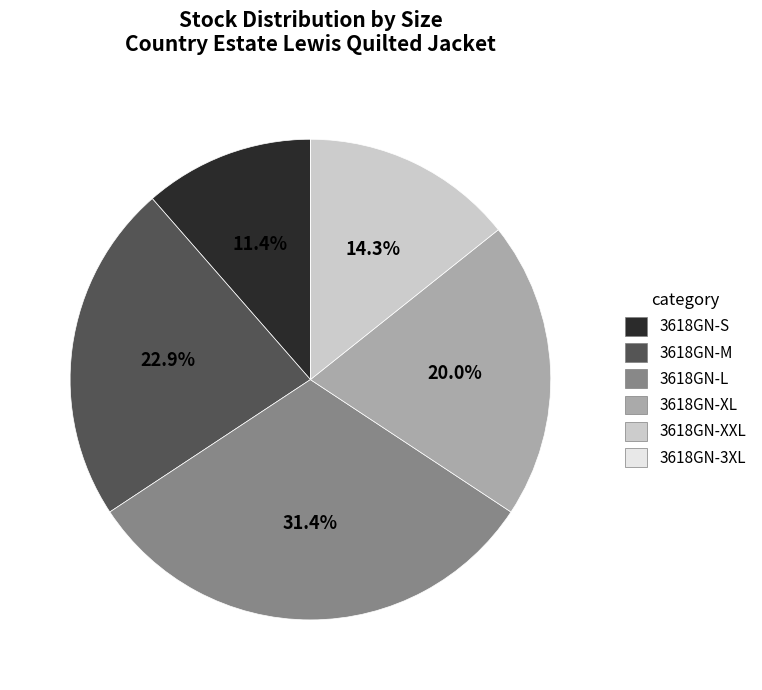

Which slice is the largest?

3618GN-L